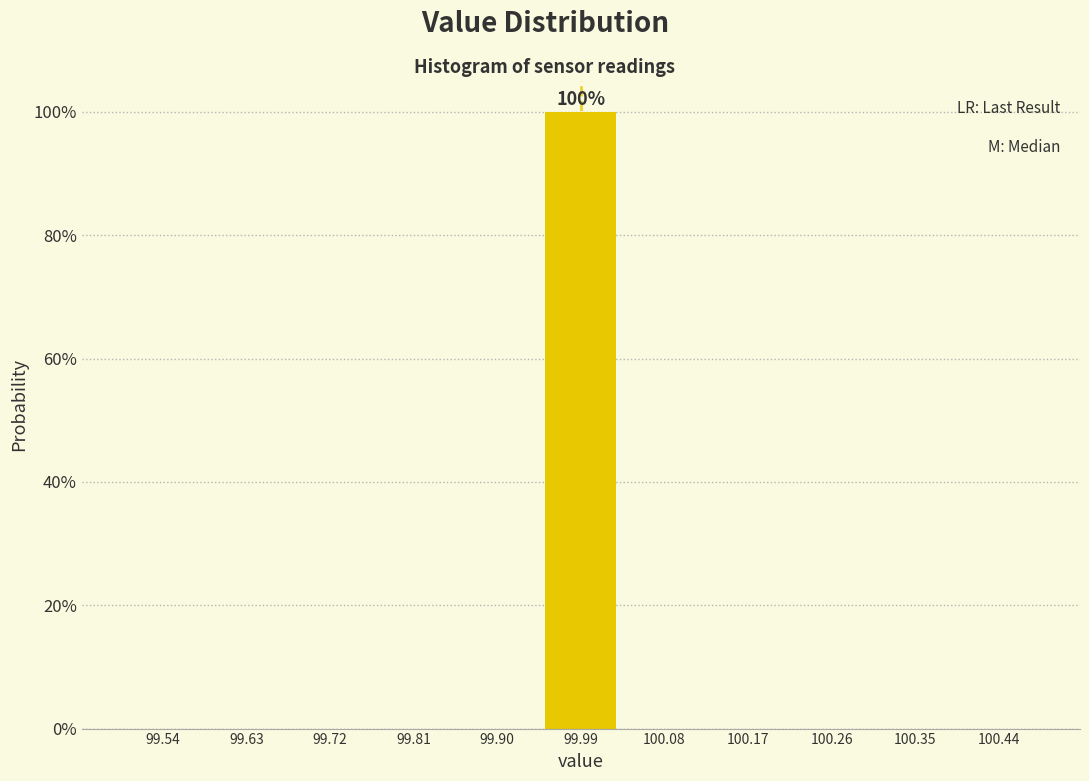

Which range on the x-axis has the tallest bar?

99.94 to 100.04